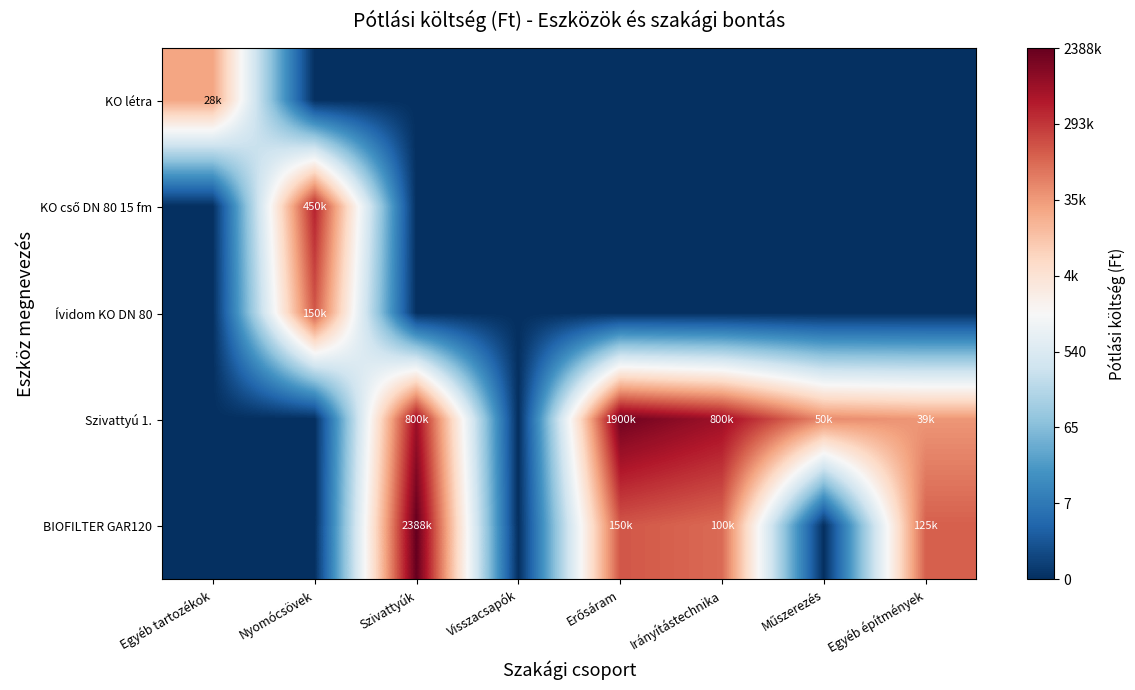

At how many categories does at least one series exceed 0?

7